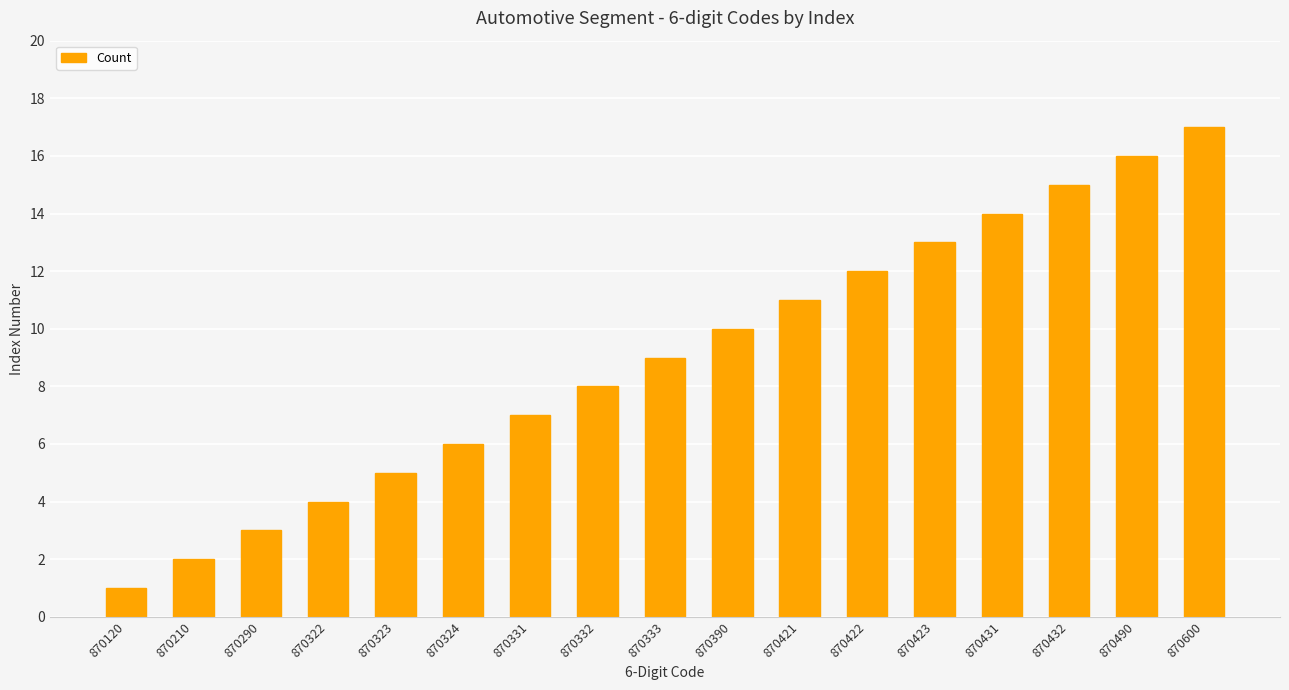

Reading left to right, extract all data points from this chart.

870120=1	870210=2	870290=3	870322=4	870323=5	870324=6	870331=7	870332=8	870333=9	870390=10	870421=11	870422=12	870423=13	870431=14	870432=15	870490=16	870600=17